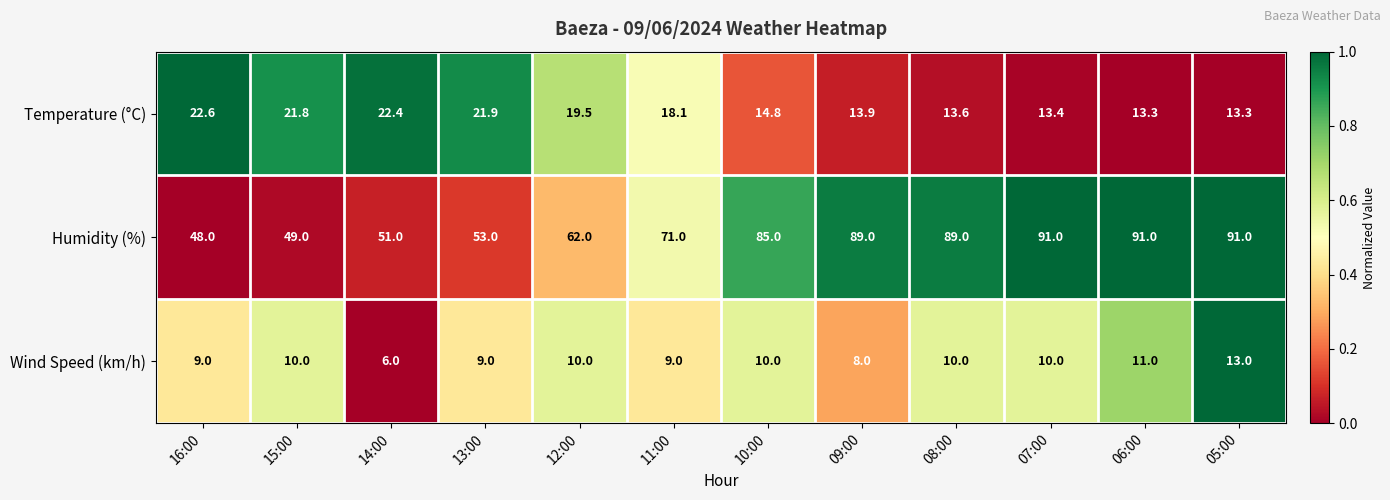

What is the difference between the second highest and minimum values in the Humidity (%) series?

43.0